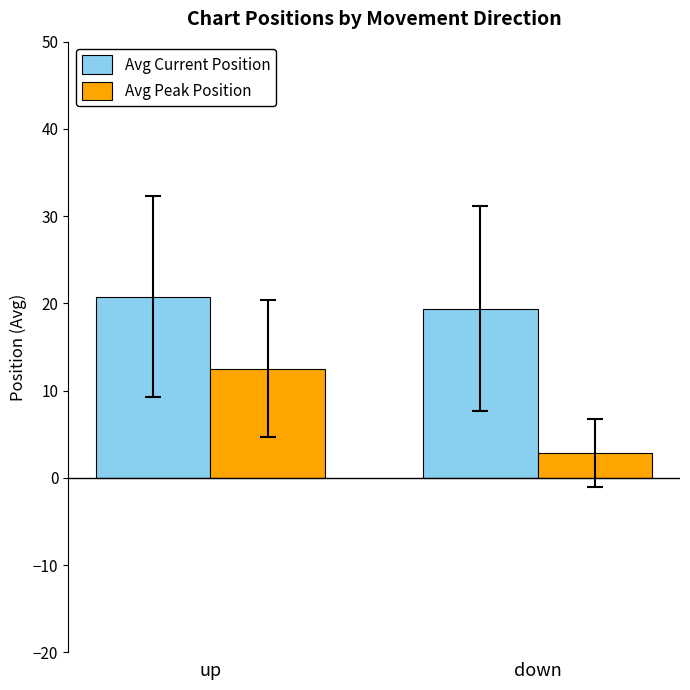

Reading left to right, what are all the values shown in this chart?

Avg Current Position: up=20.8	down=19.4
Avg Peak Position: up=12.5	down=2.9